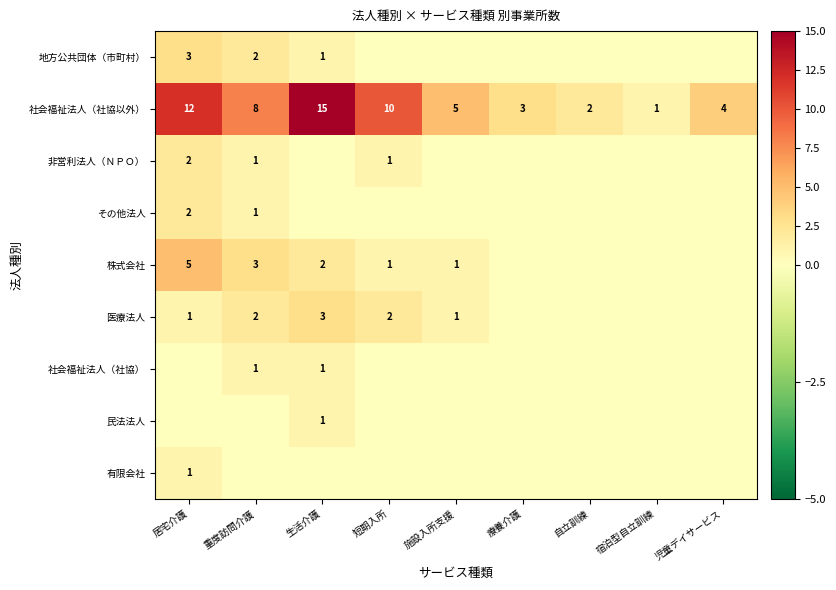

What is the difference between the highest and lowest values at 児童デイサービス?

4